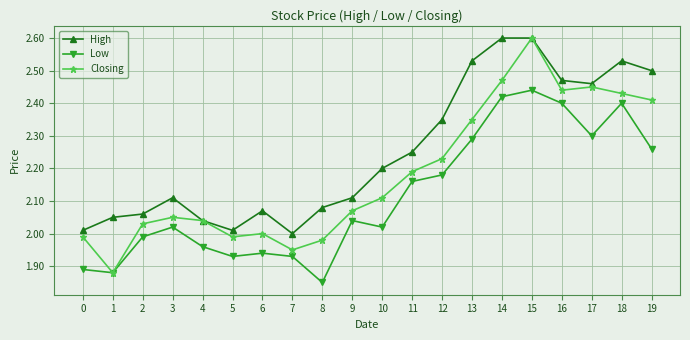

At which label does Low reach its peak?

15